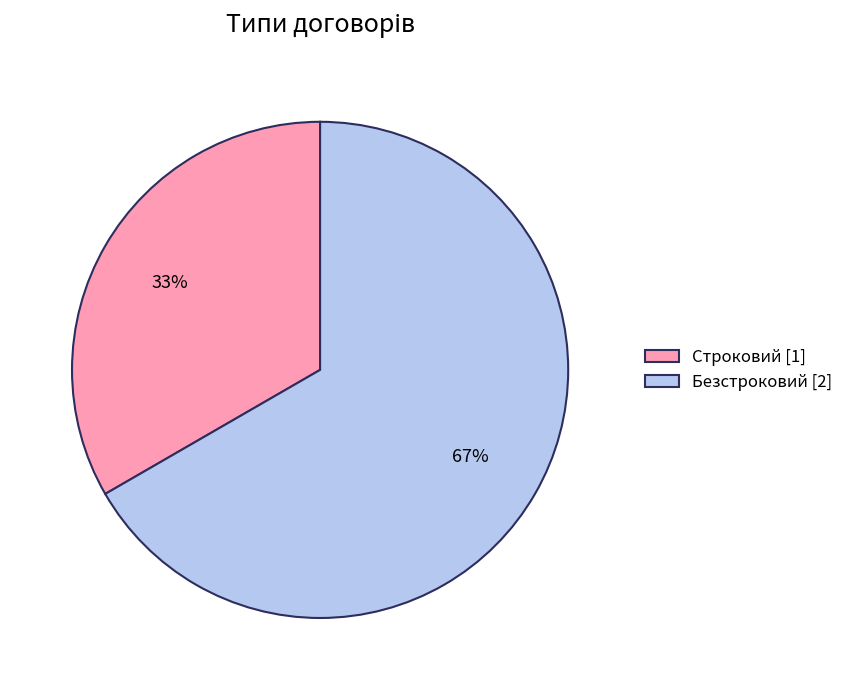

Between Строковий [1] and Безстроковий [2], which is larger?

Безстроковий [2]